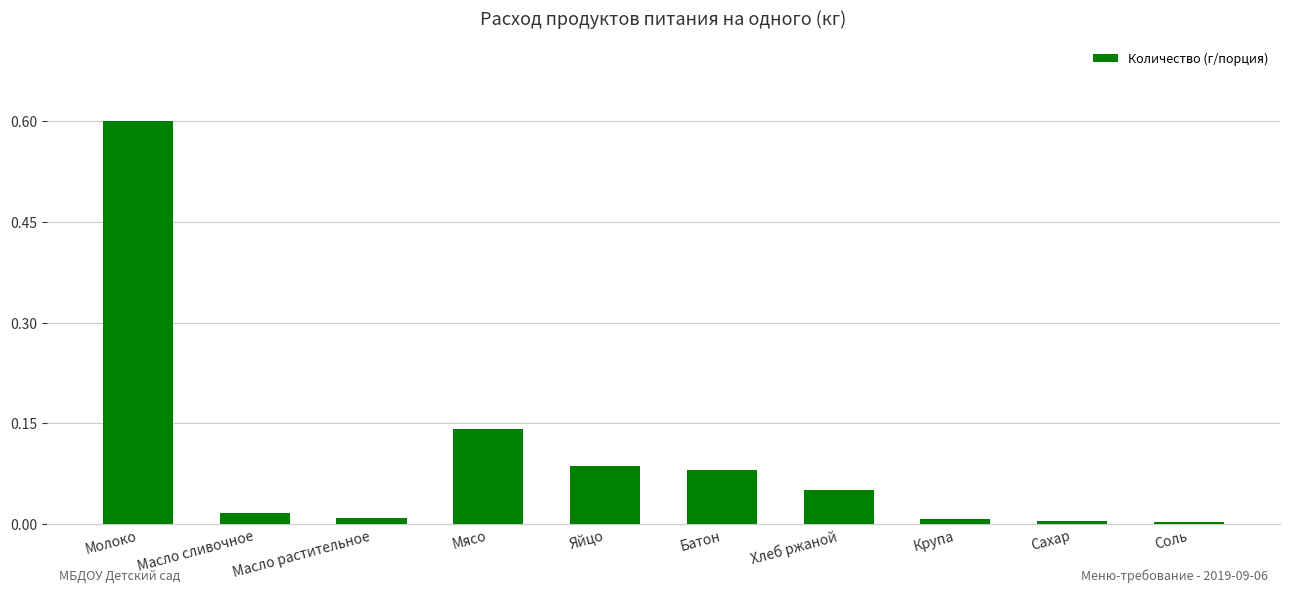

What is the greatest value displayed?

0.6